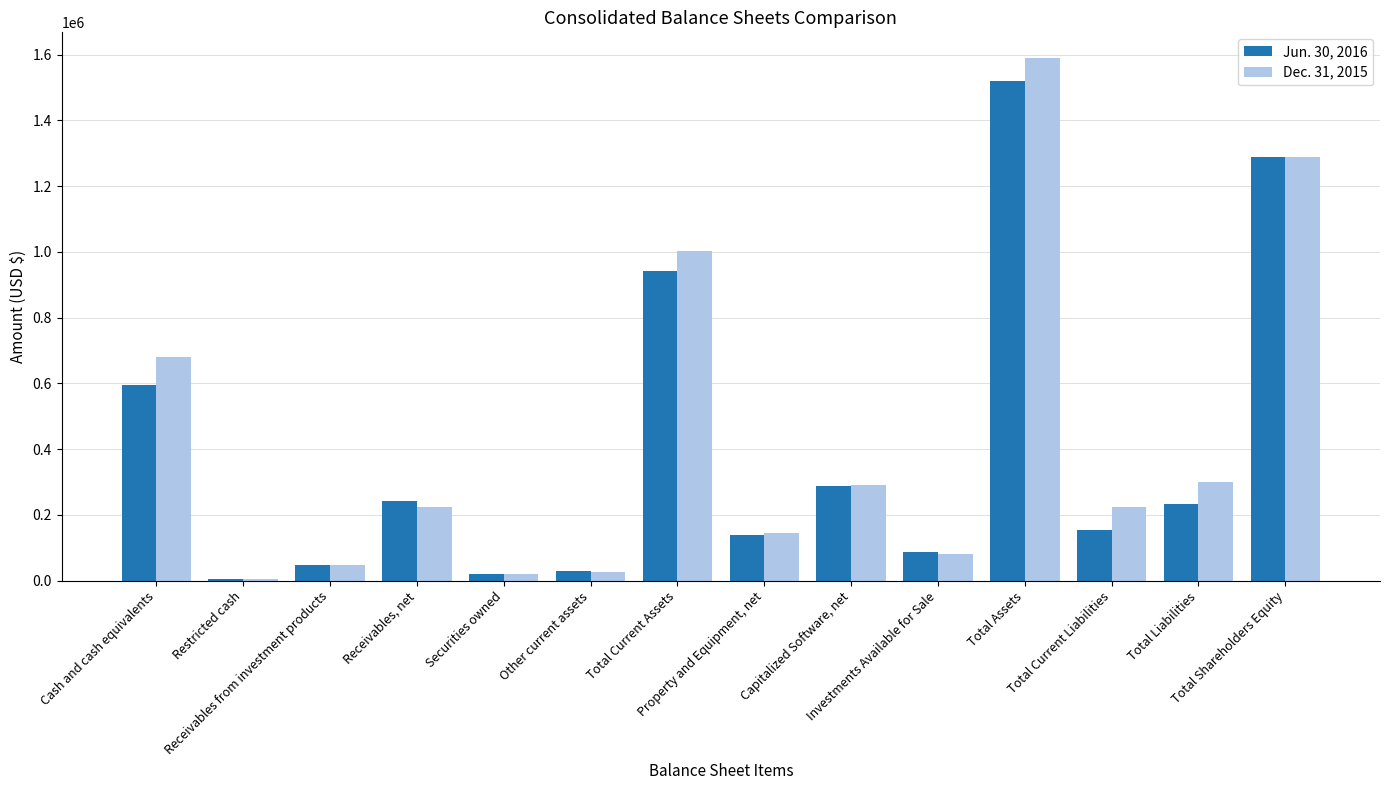

The Dec. 31, 2015 series shows 2123250 at Total Shareholders Equity. True or false?

False